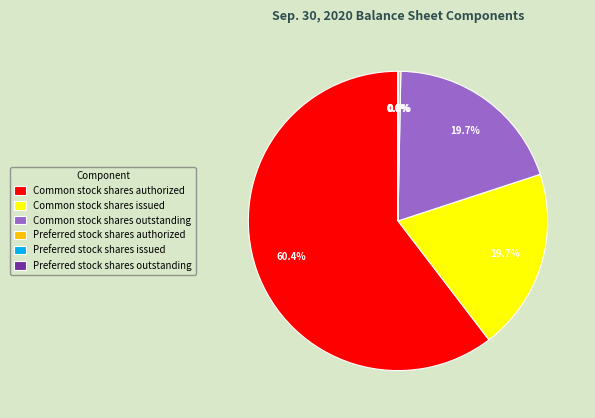

The Common stock shares outstanding slice represents 20% of the pie. True or false?

True